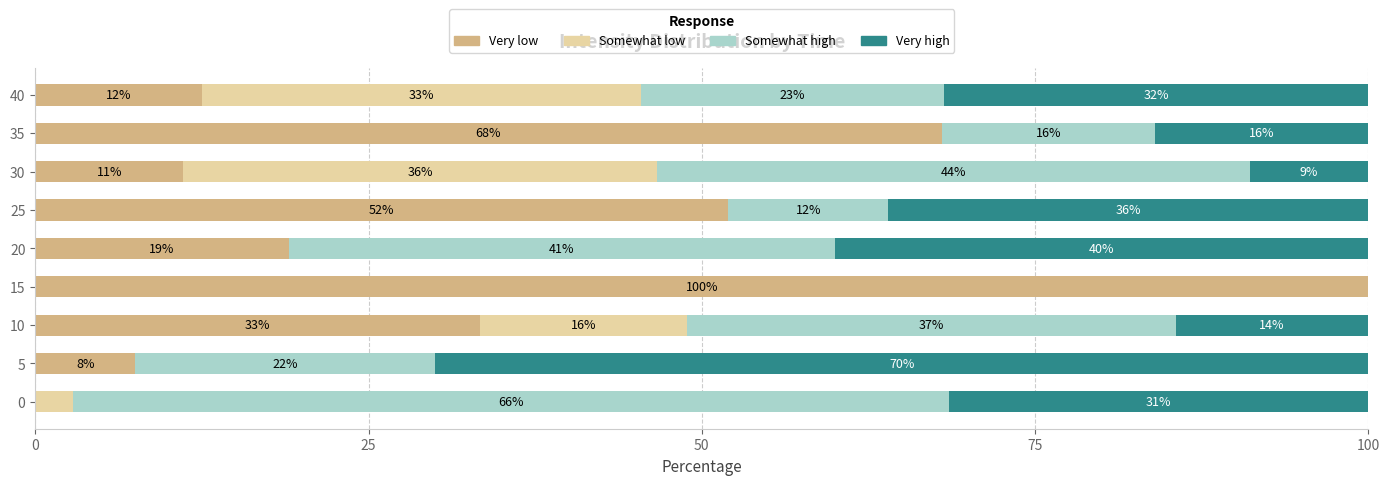

The value of Very low at 25 is 80.9. True or false?

False